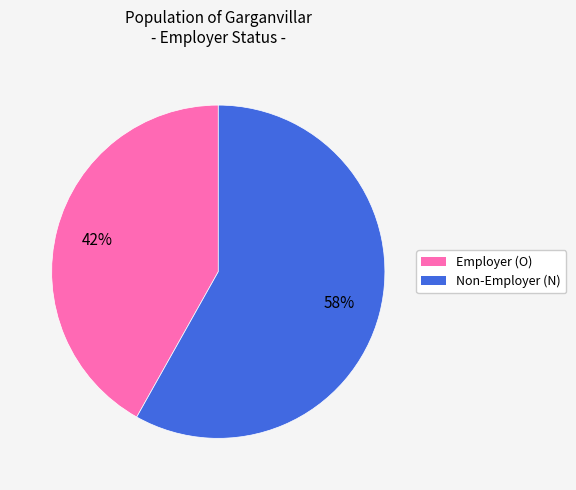

Does any single category account for the majority?

Yes